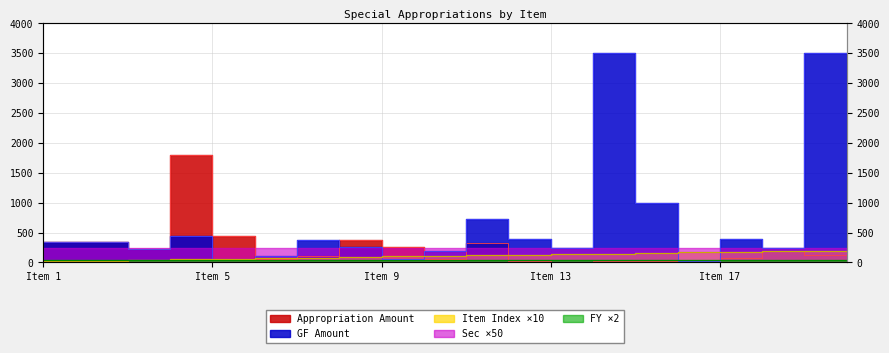

True or false: Appropriation Amount and GF Amount cross at least once.

True